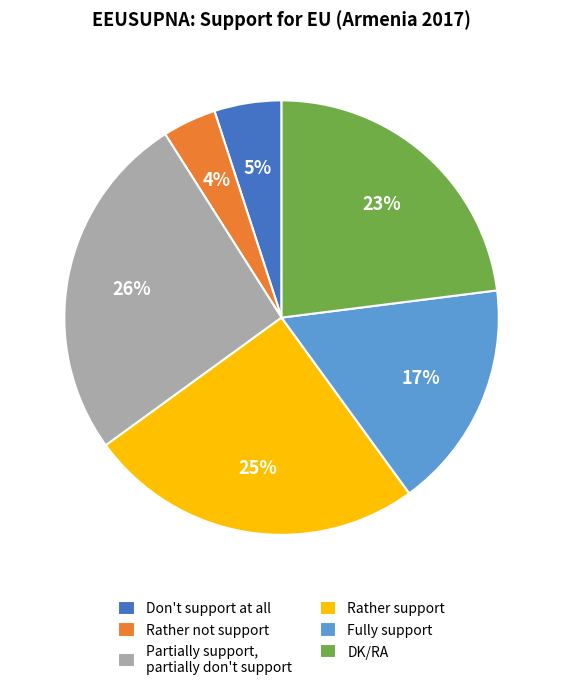

To the nearest percent, what portion does Rather support represent?

25%